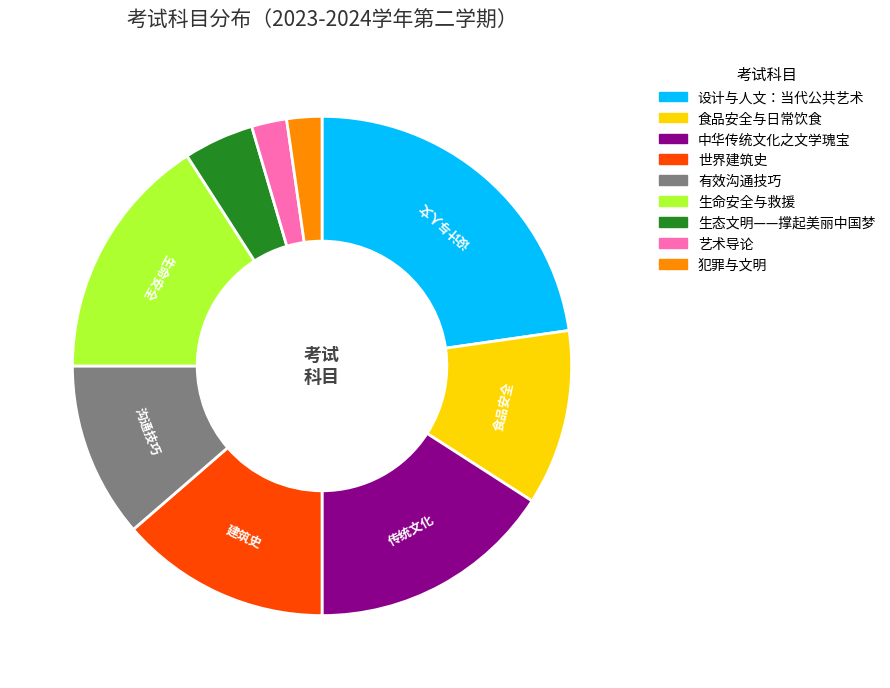

The 艺术导论 slice represents 13% of the pie. True or false?

False